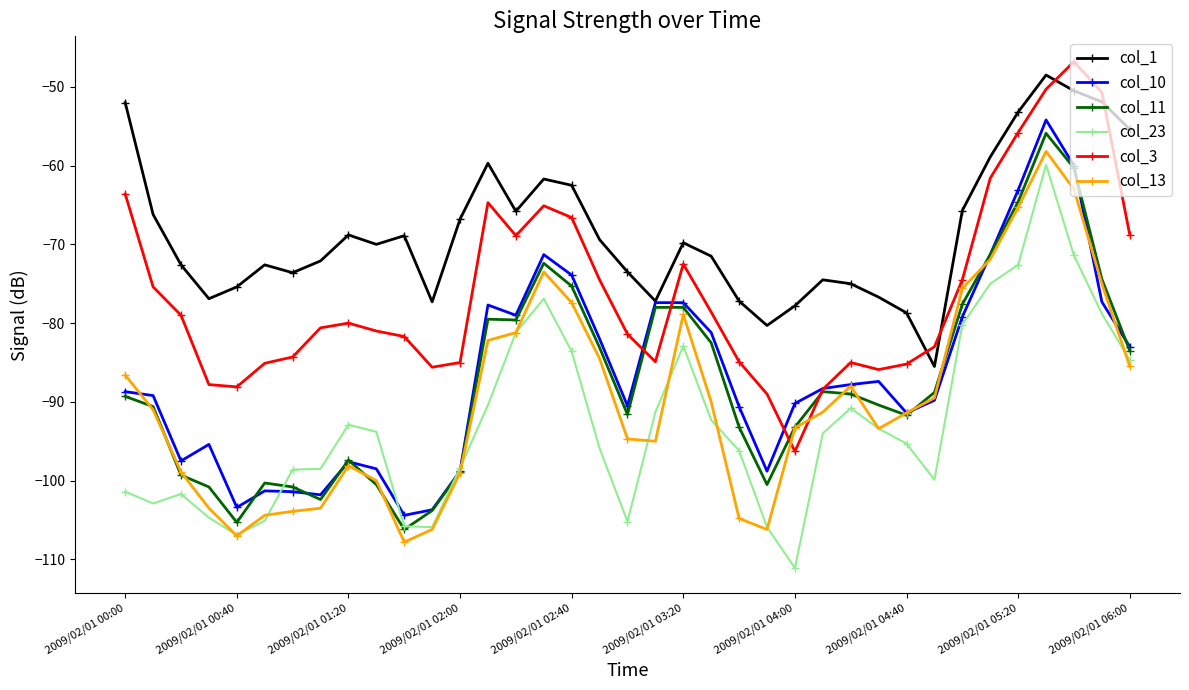

True or false: col_13 and col_1 intersect in this chart.

False